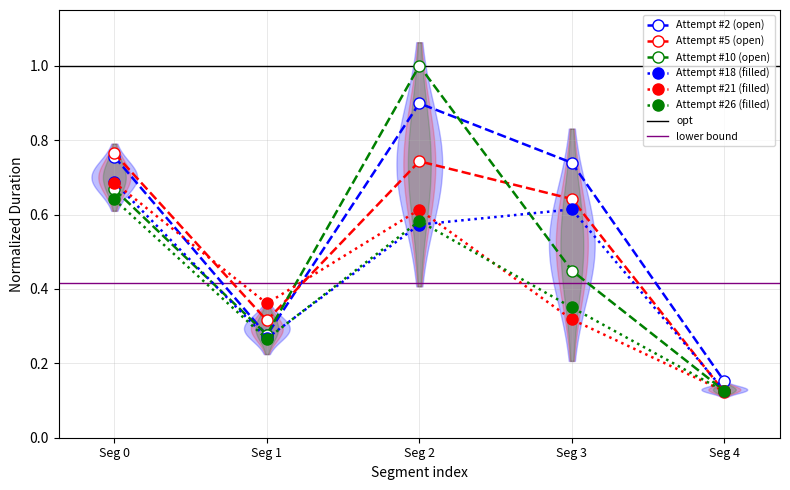

List the labels in order of Attempt #26 (filled) value, smallest first.

Seg 4, Seg 1, Seg 3, Seg 2, Seg 0